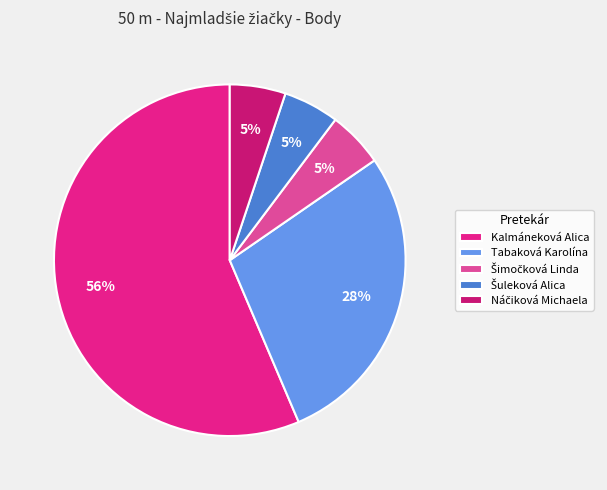

Which category has the biggest portion of the pie?

Kalmáneková Alica